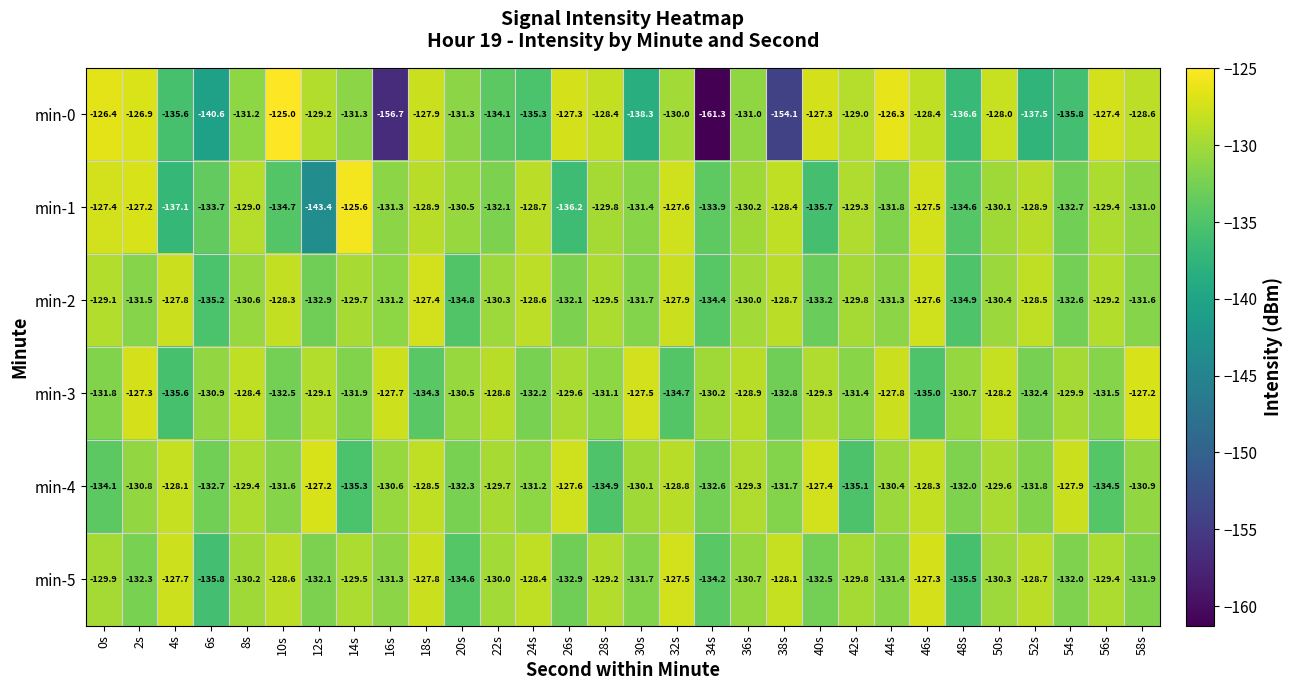

How many distinct data groups are displayed?

6